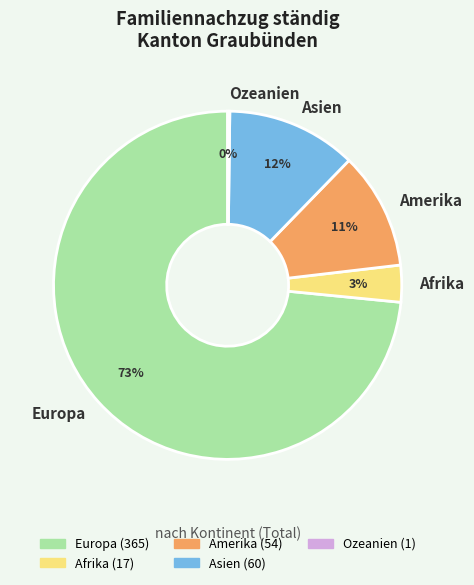

To the nearest percent, what is the average slice percentage?

20%